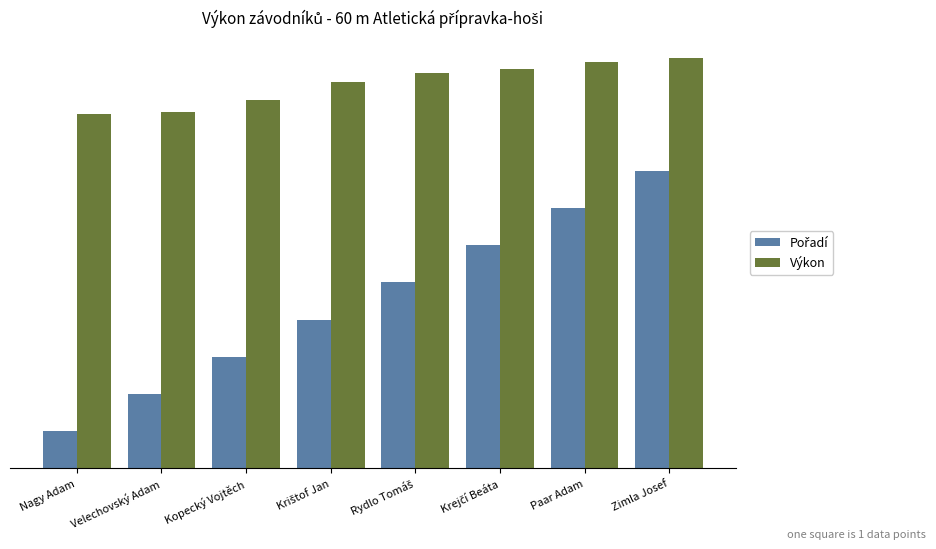

Rank the categories by Pořadí value from highest to lowest.

Zimla Josef, Paar Adam, Krejčí Beáta, Rydlo Tomáš, Krištof Jan, Kopecký Vojtěch, Velechovský Adam, Nagy Adam